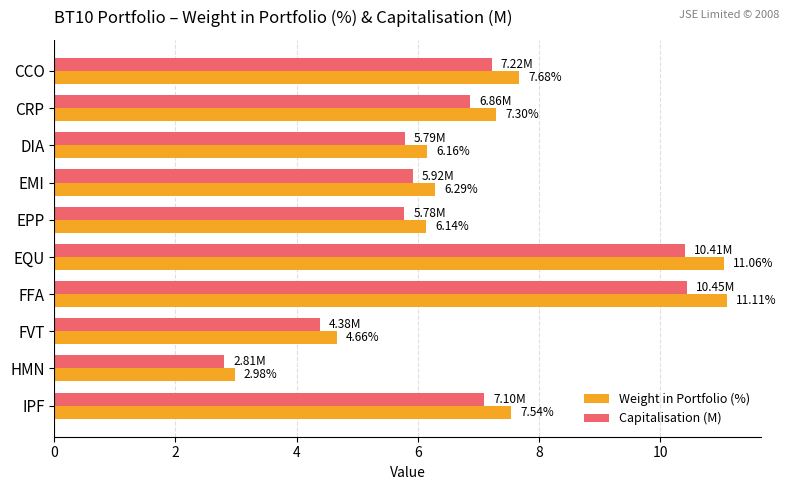

What is the sum of all Capitalisation (M) values?

66.7